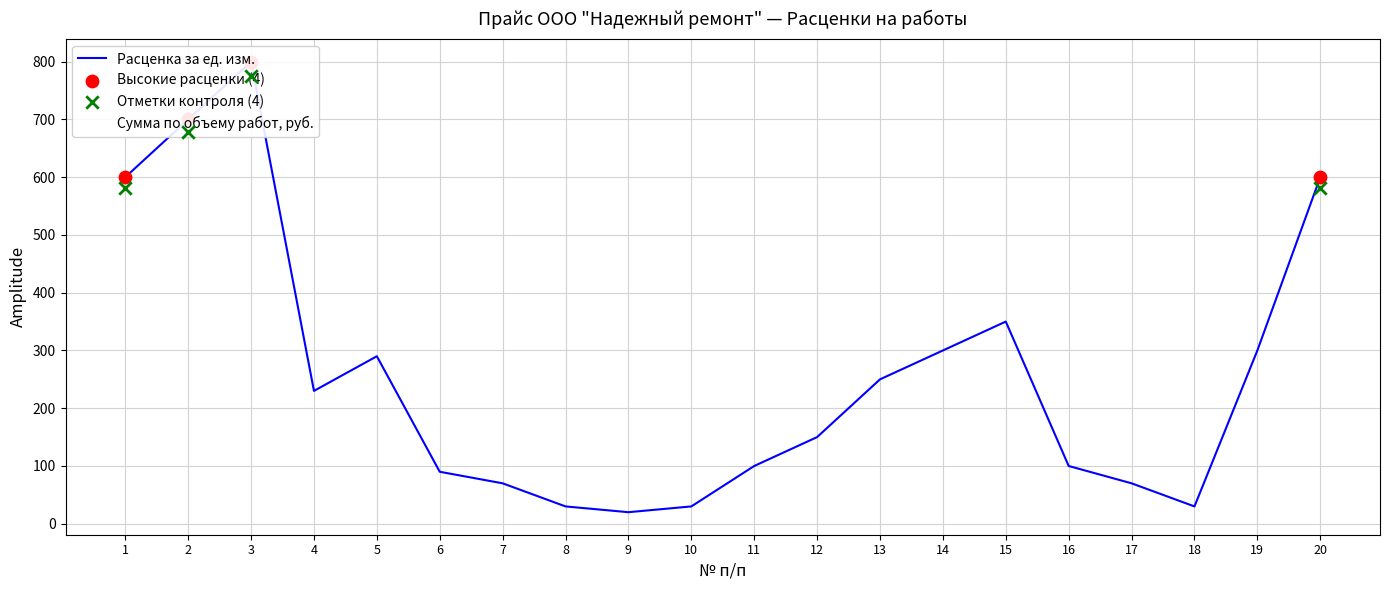

Which series reaches the minimum Y coordinate?

Расценка за ед. изм.